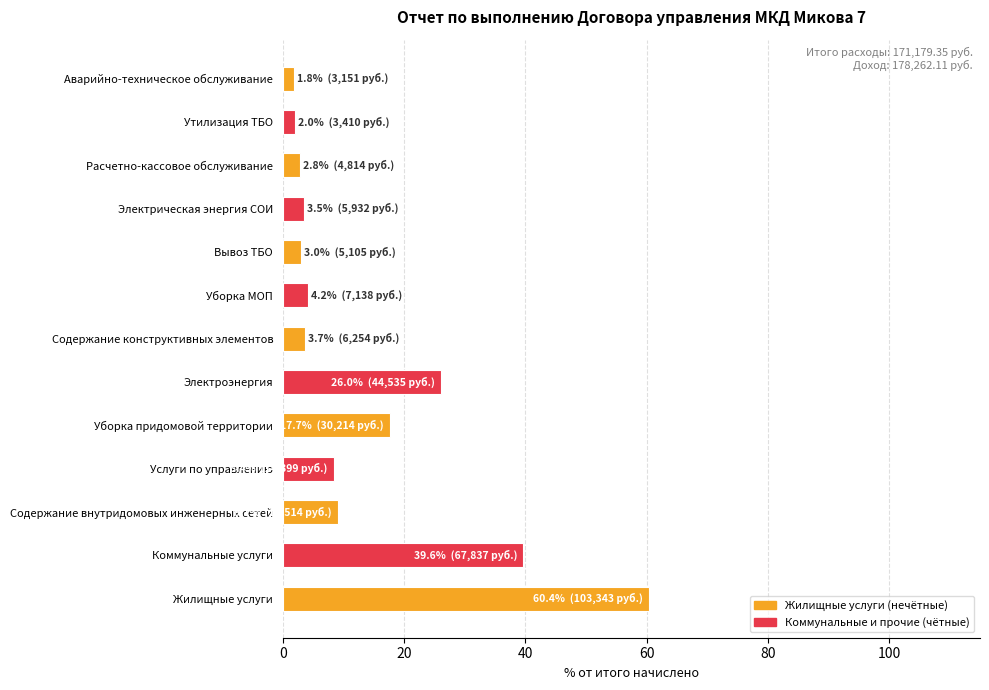

Is it true that the value at Электроэнергия is 13.3?

False